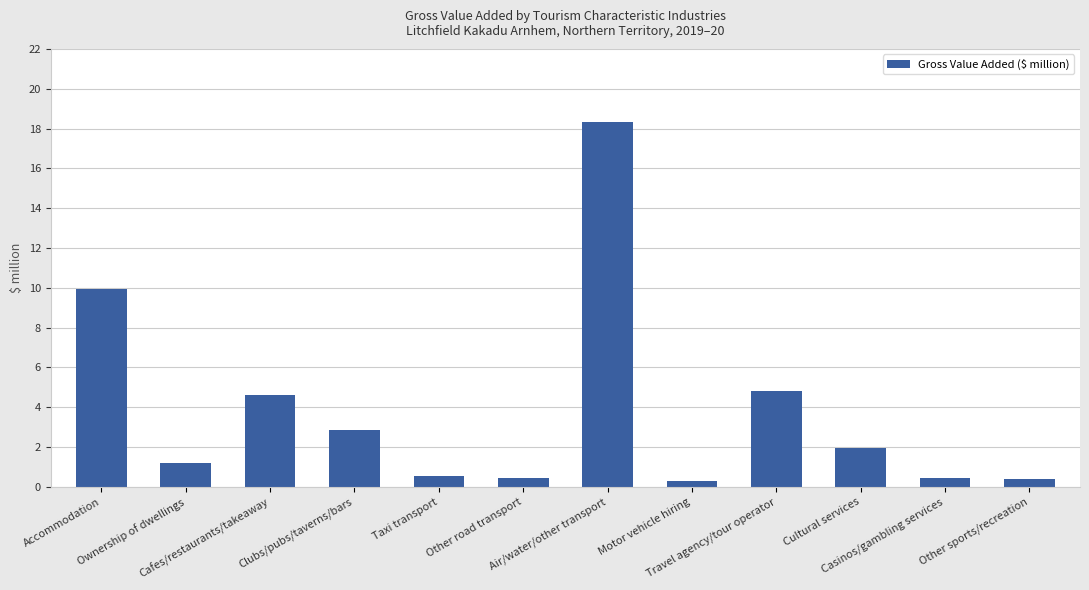

What is the change in value from Accommodation to Air/water/other transport?

+8.4